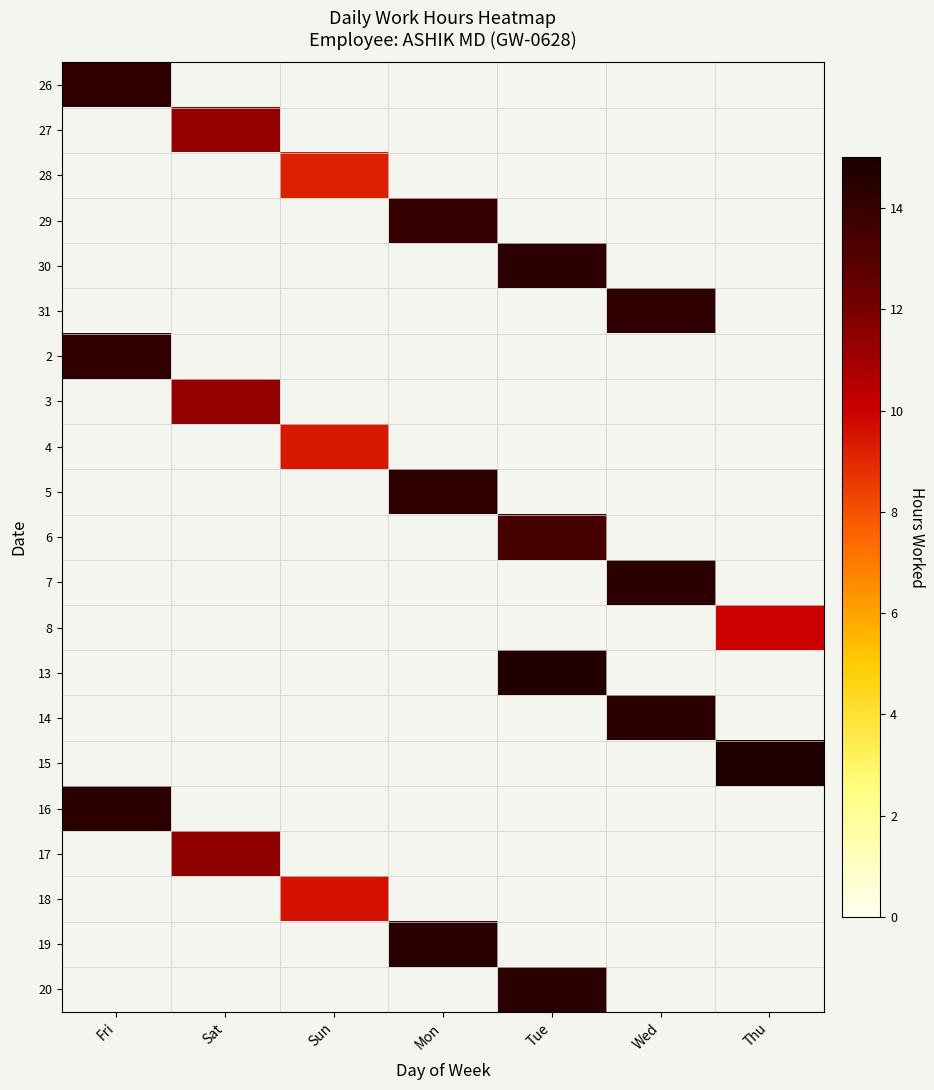

What is the smallest value displayed?

9.2